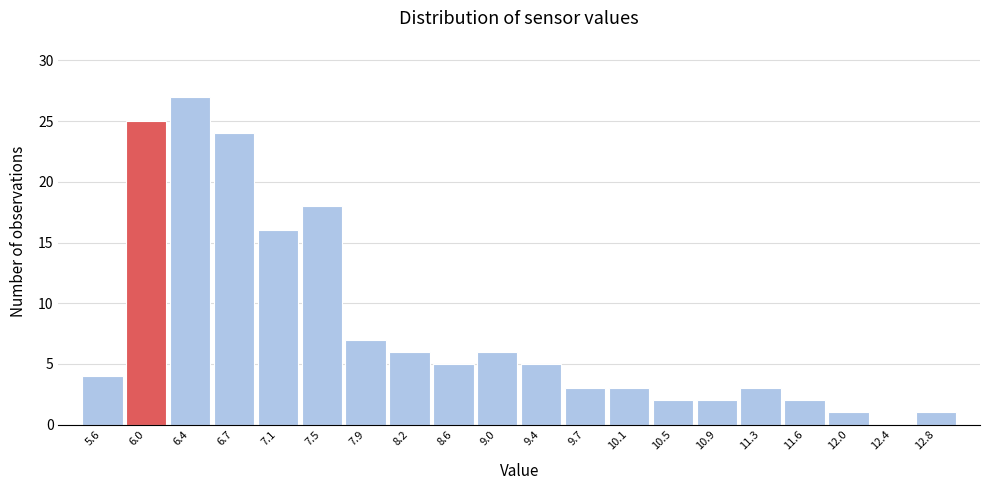

Reading left to right, transcribe all the data shown in this chart.

5.6=4	6.0=25	6.4=27	6.7=24	7.1=16	7.5=18	7.9=7	8.2=6	8.6=5	9.0=6	9.4=5	9.7=3	10.1=3	10.5=2	10.9=2	11.3=3	11.6=2	12.0=1	12.4=0	12.8=1